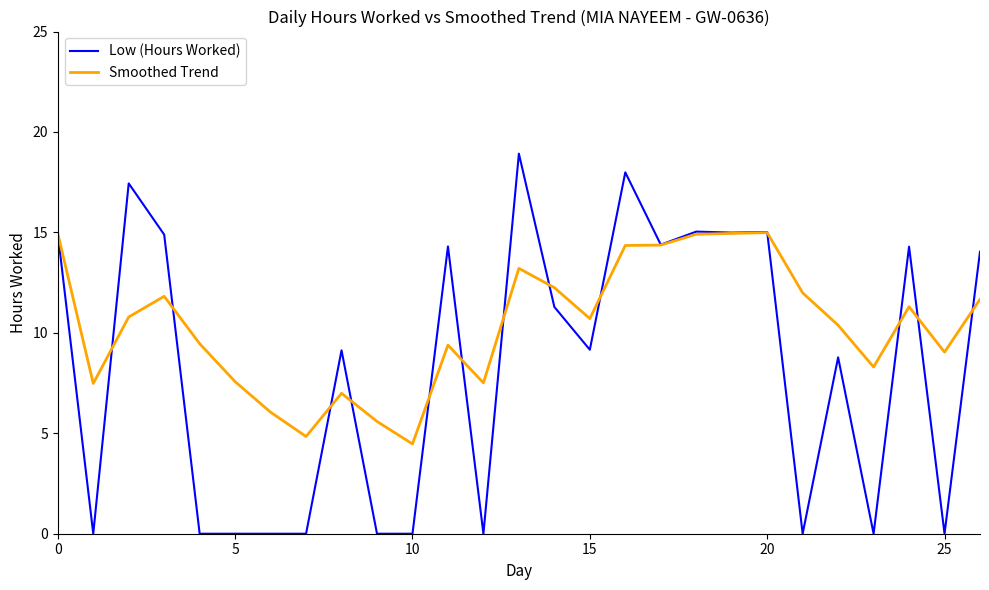

Rank the series by their average value, from highest to lowest.

Smoothed Trend, Low (Hours Worked)